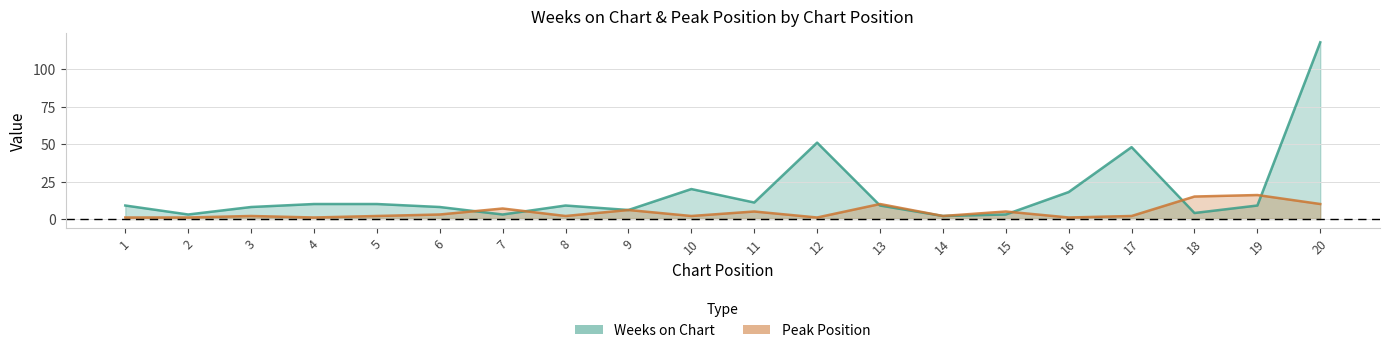

List the labels in order of Weeks on Chart value, largest first.

20, 12, 17, 10, 16, 11, 4, 5, 1, 8, 13, 19, 3, 6, 9, 18, 2, 7, 15, 14